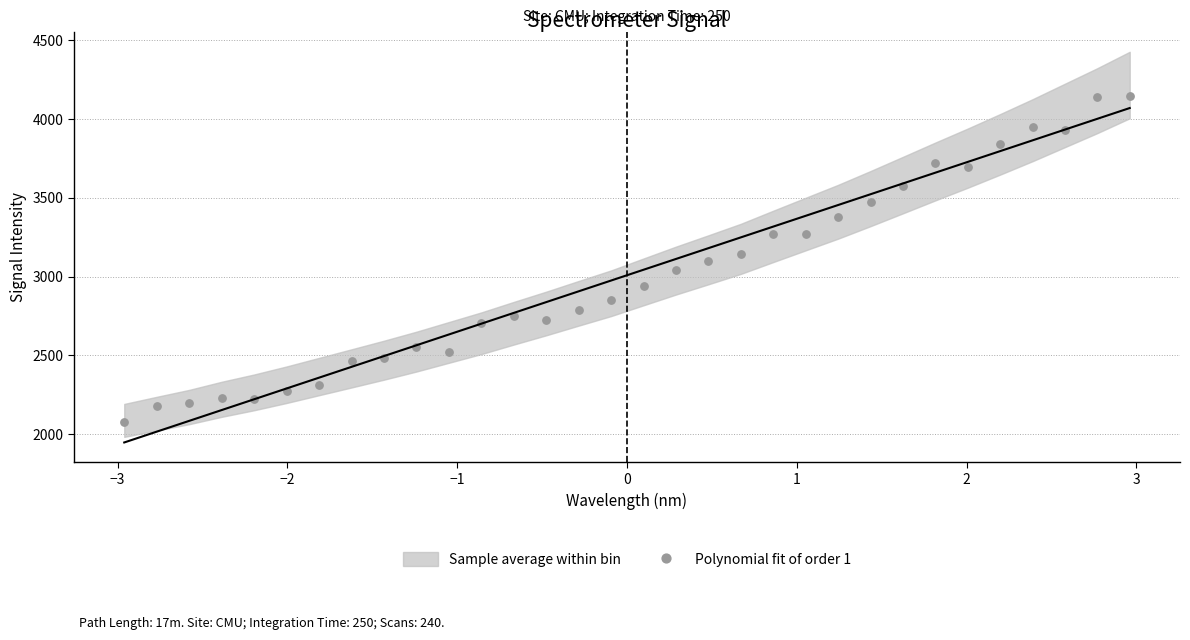

What is the range of X values (max minus min)?

5.9